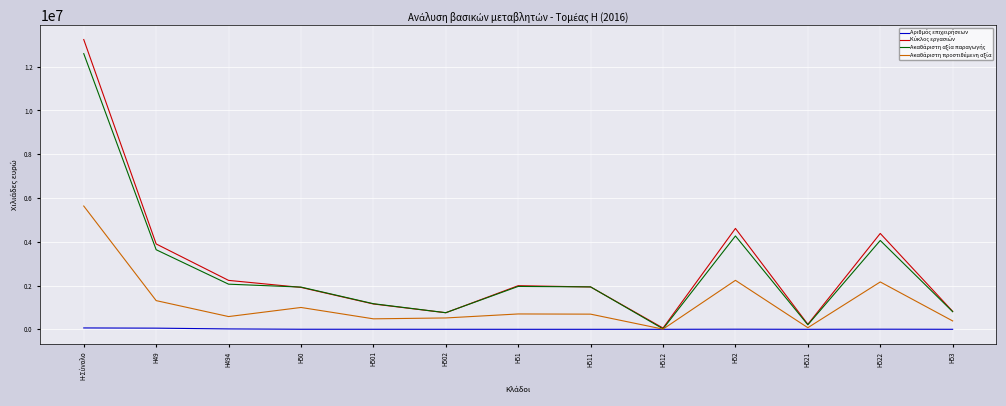

What is the greatest value displayed?

13242054